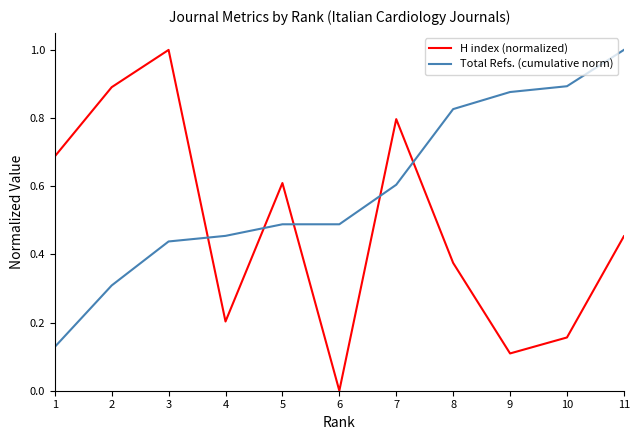

Which series has the largest range (max minus min)?

H index (normalized)